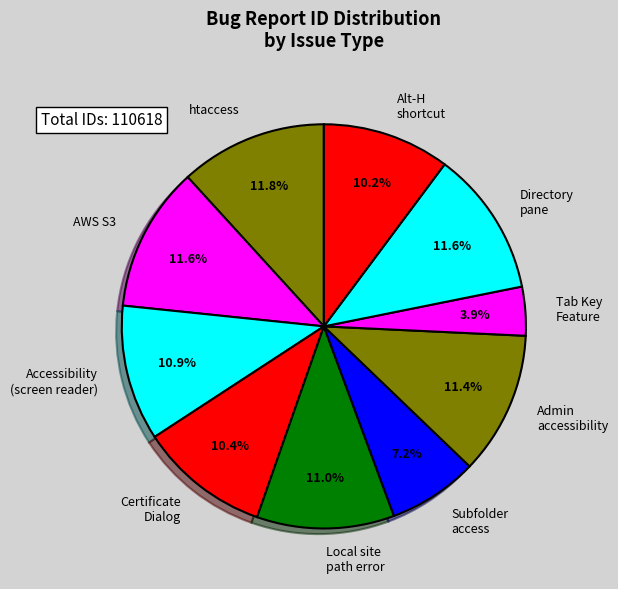

Combined, what portion of the pie is Local site path error and AWS S3?

22.6%